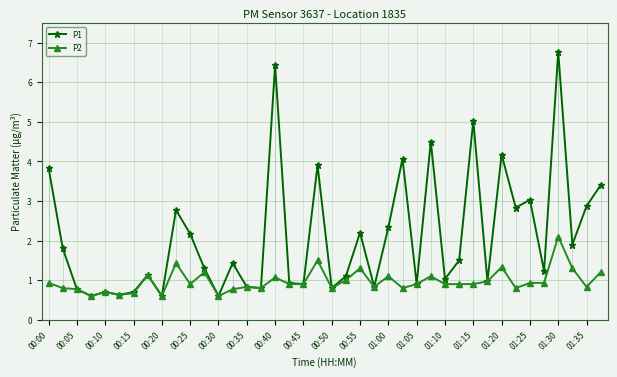

What is the value of the P1 point at the 15th from the left?

0.8